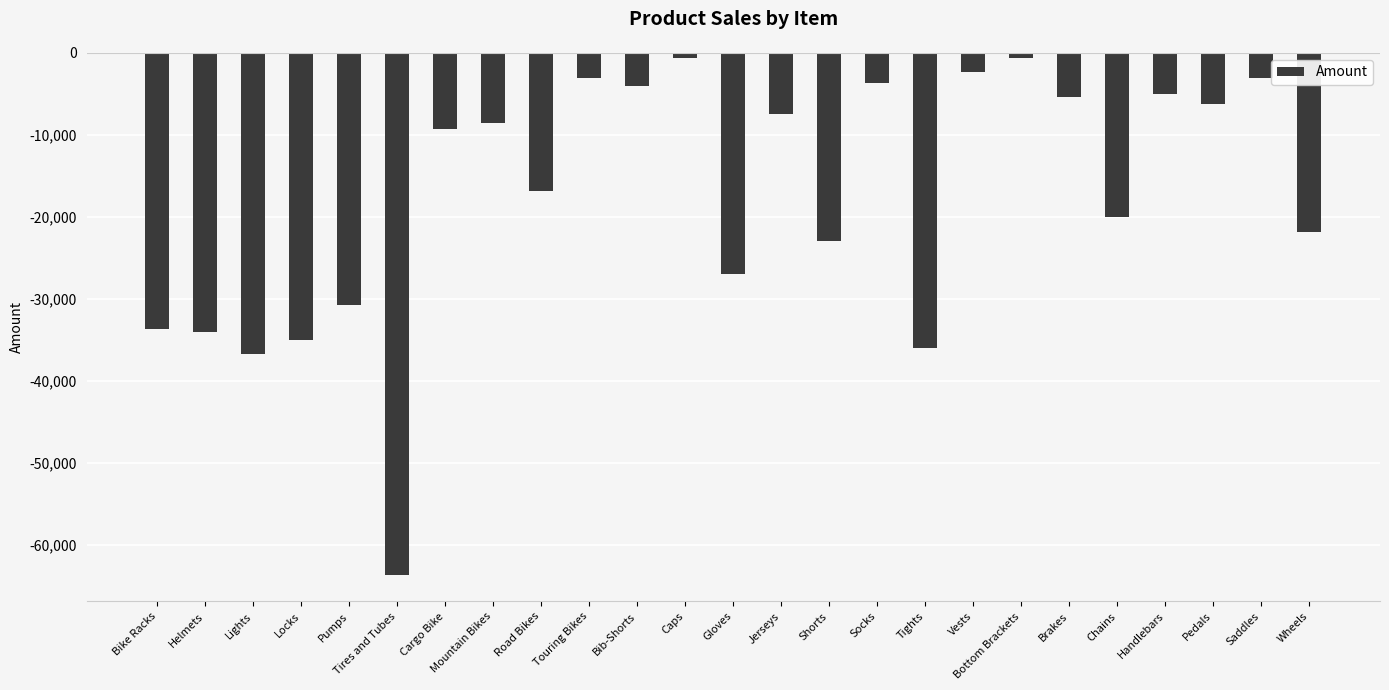

The chart shows a value of -20000 at Chains. True or false?

True